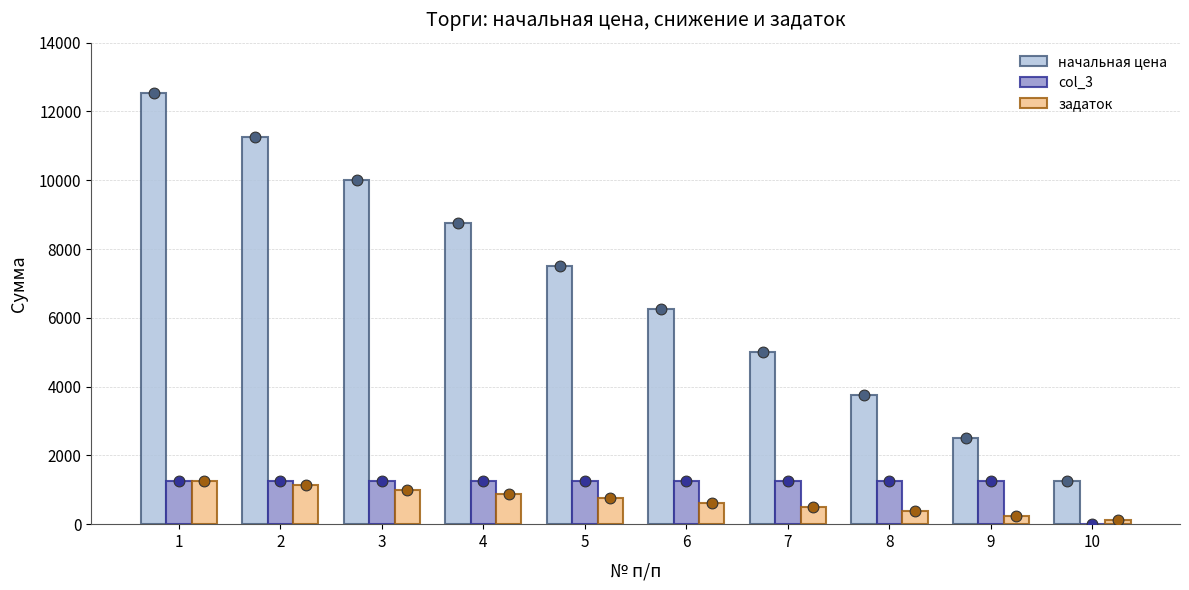

Which series contains the highest Y value?

начальная цена